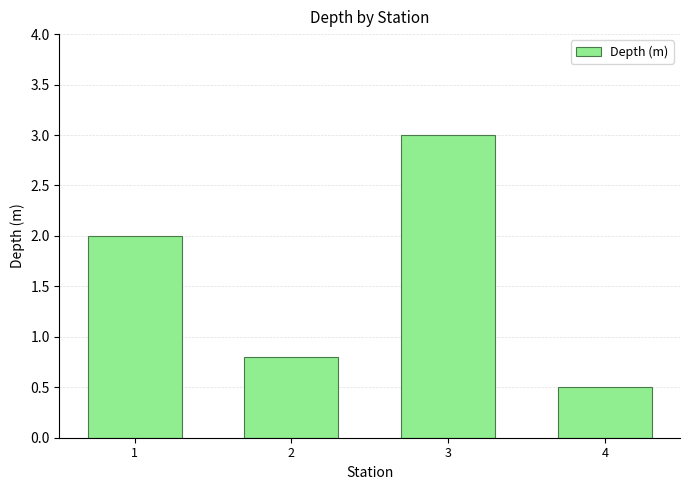

What is the difference between the values at 1 and 3?

1.0